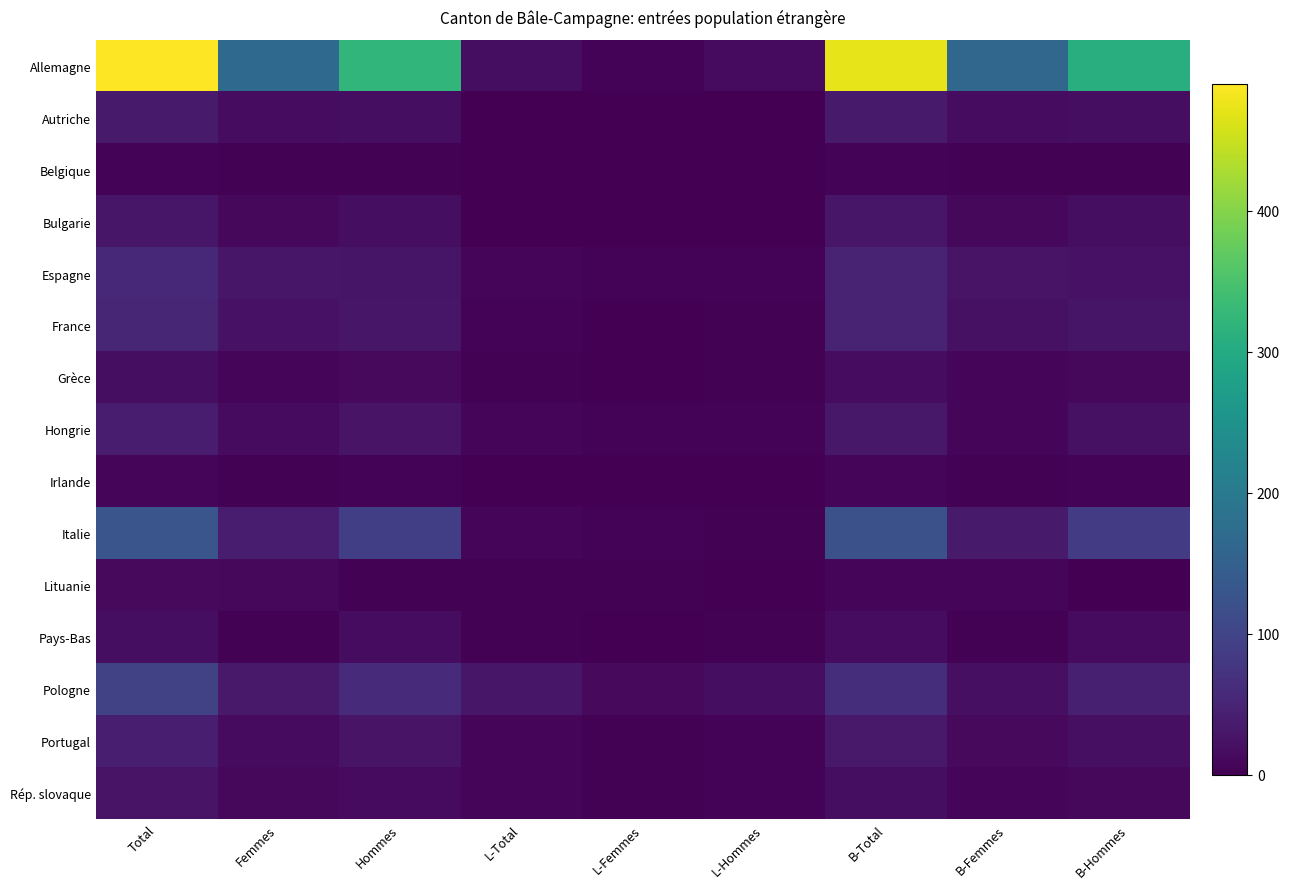

At how many categories does at least one series exceed 45?

6